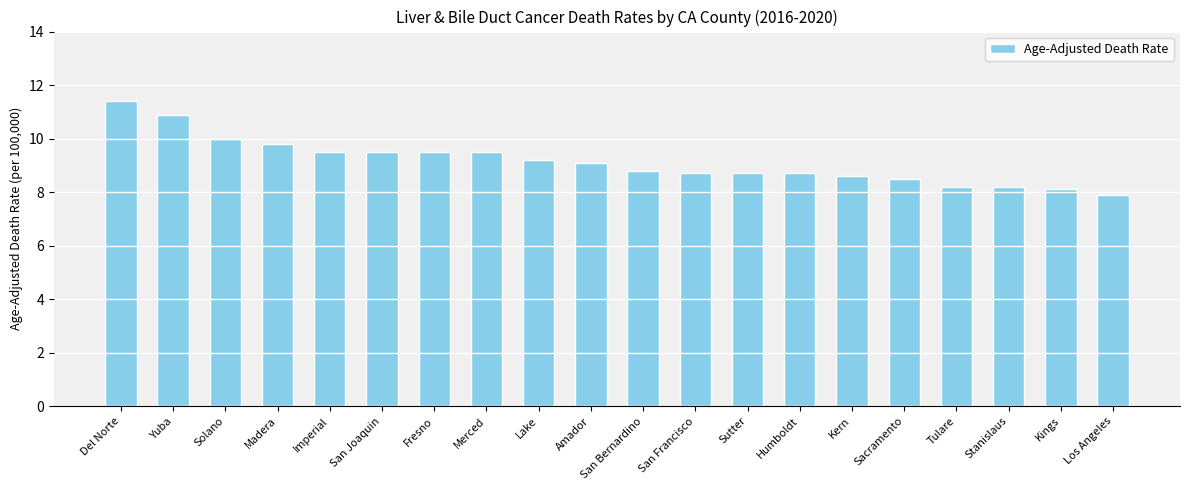

What is the difference between the maximum and minimum values?

3.5